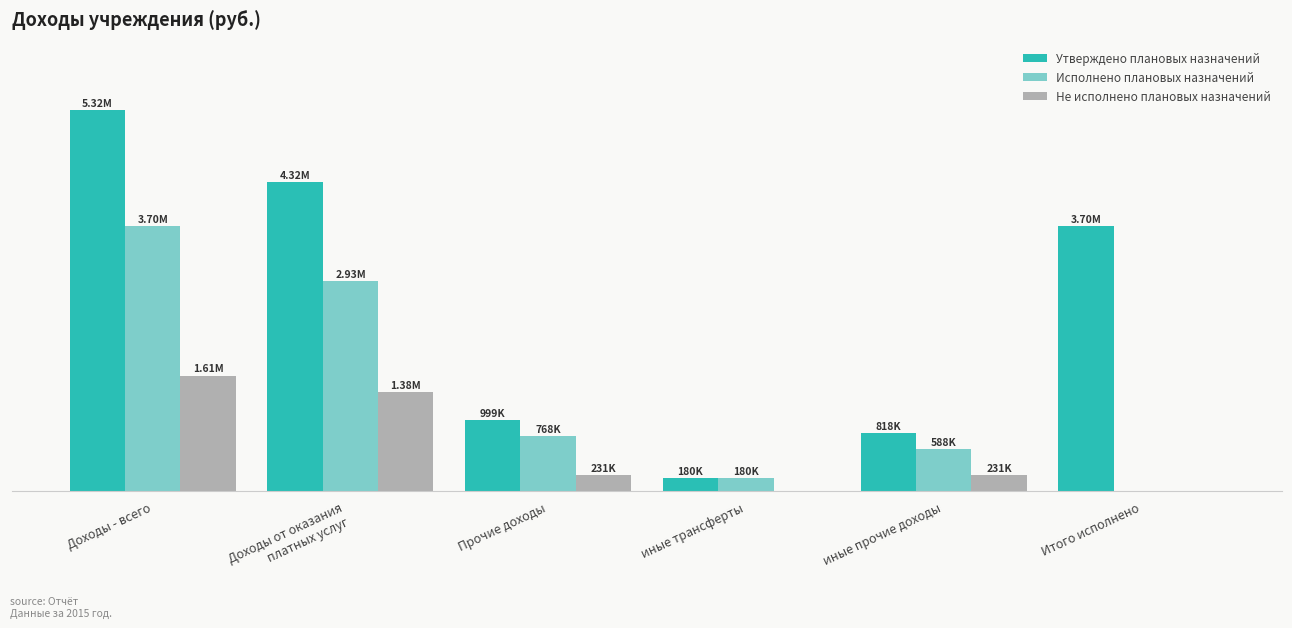

What are all the series names shown in the legend?

Утверждено плановых назначений, Исполнено плановых назначений, Не исполнено плановых назначений